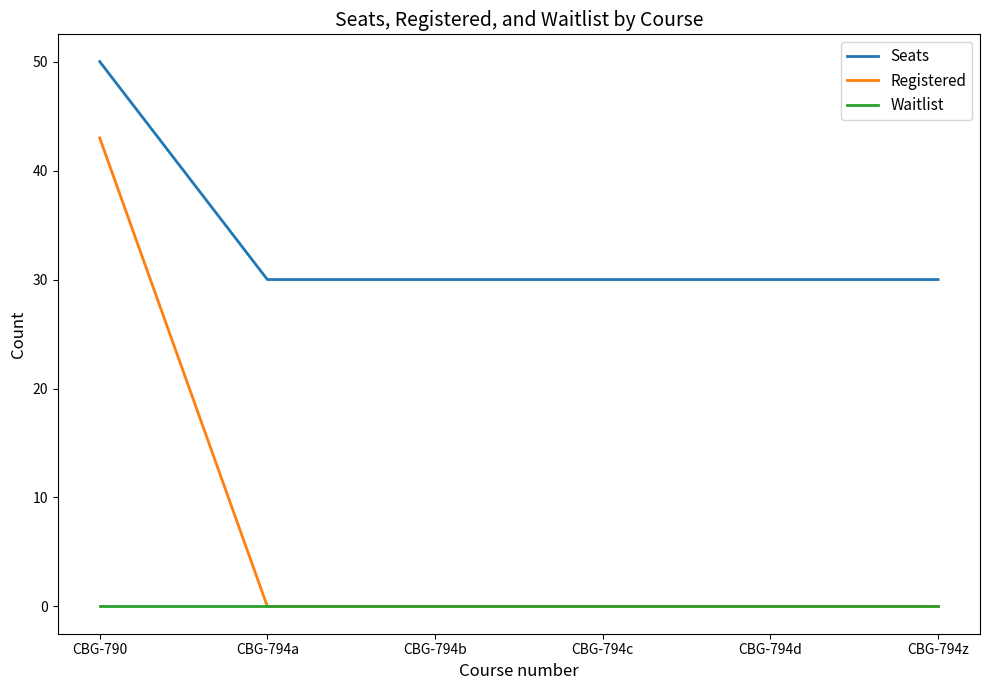

What position from the left is CBG-794c?

4